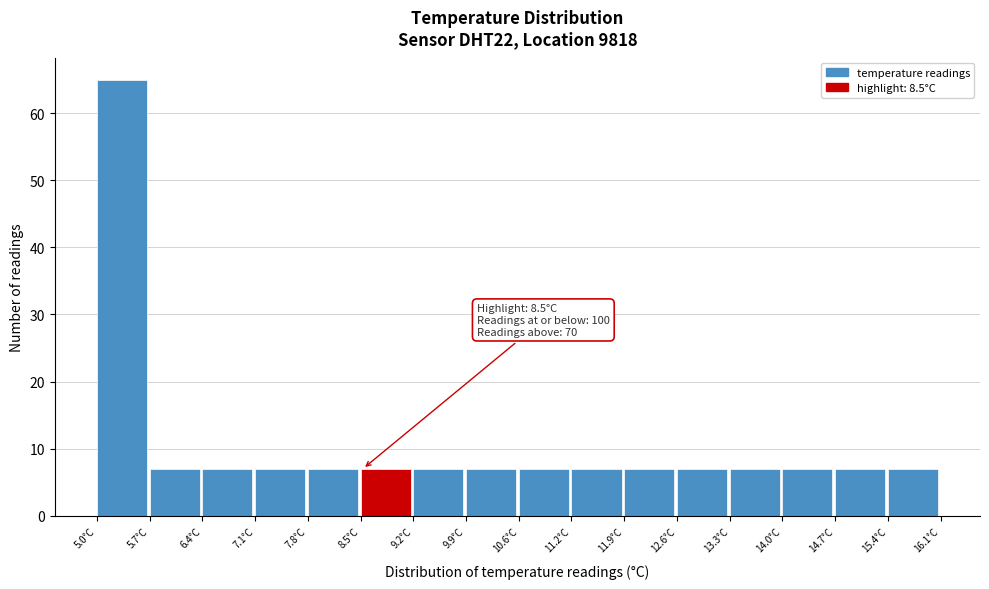

Over which range of the x-axis is the bar tallest?

5.0 to 5.7